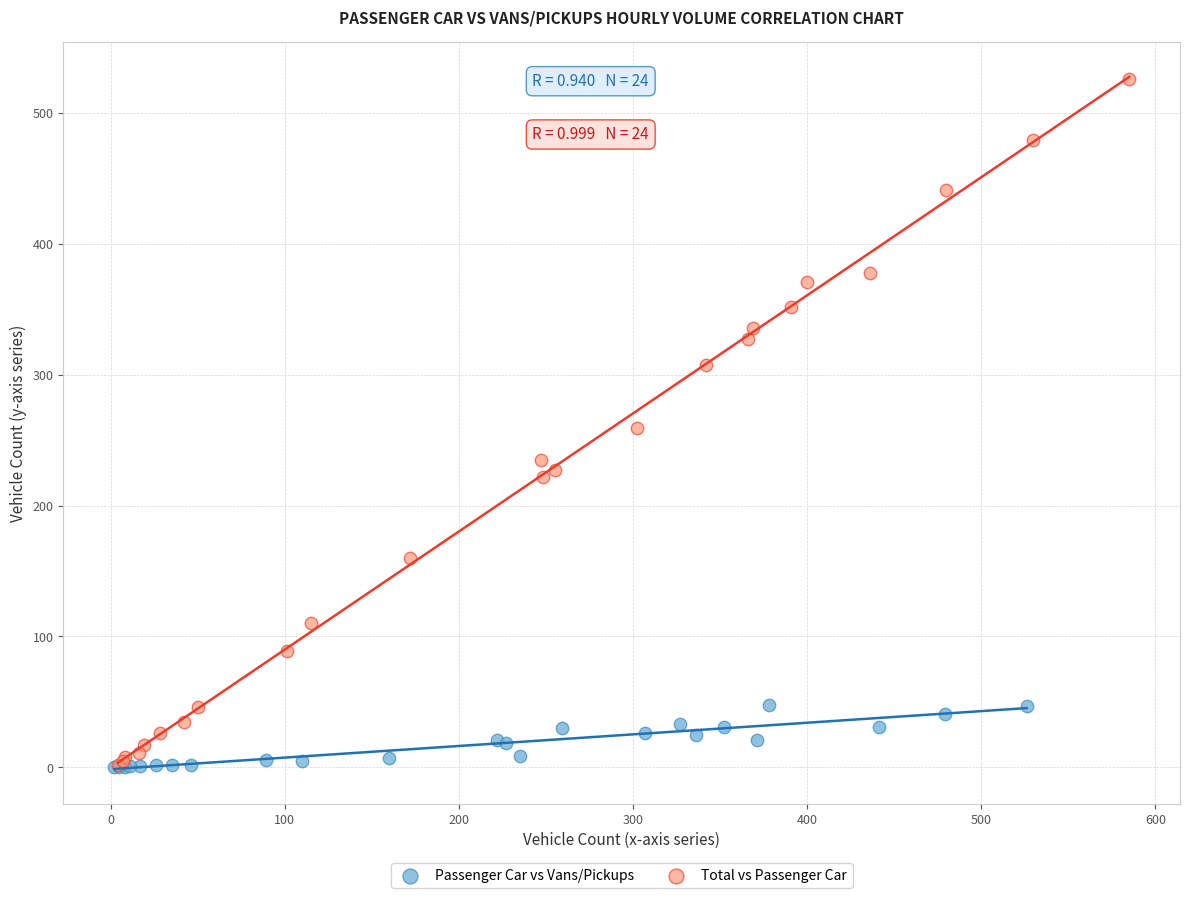

Which series has the widest spread of Y values?

Total vs Passenger Car